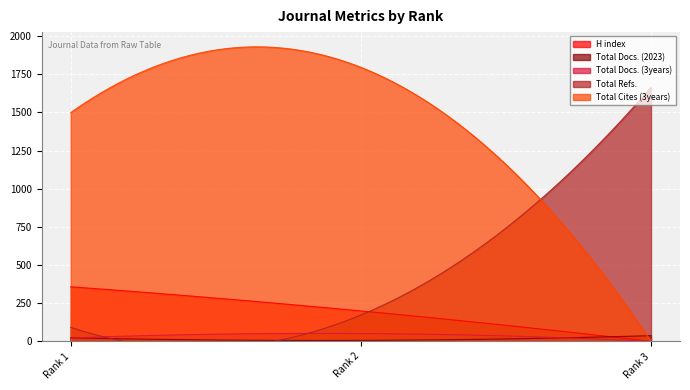

The value of Total Cites (3years) at Rank 2 is 2835. True or false?

False